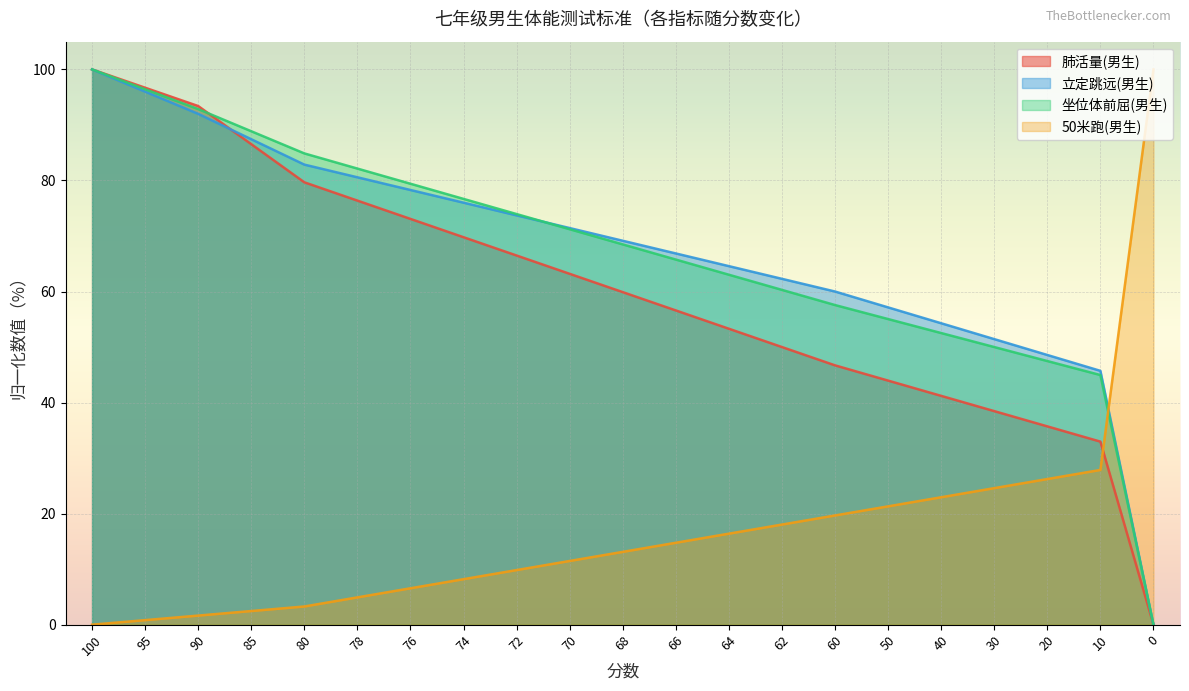

Which category has the lowest value in the 50米跑(男生) series?

100